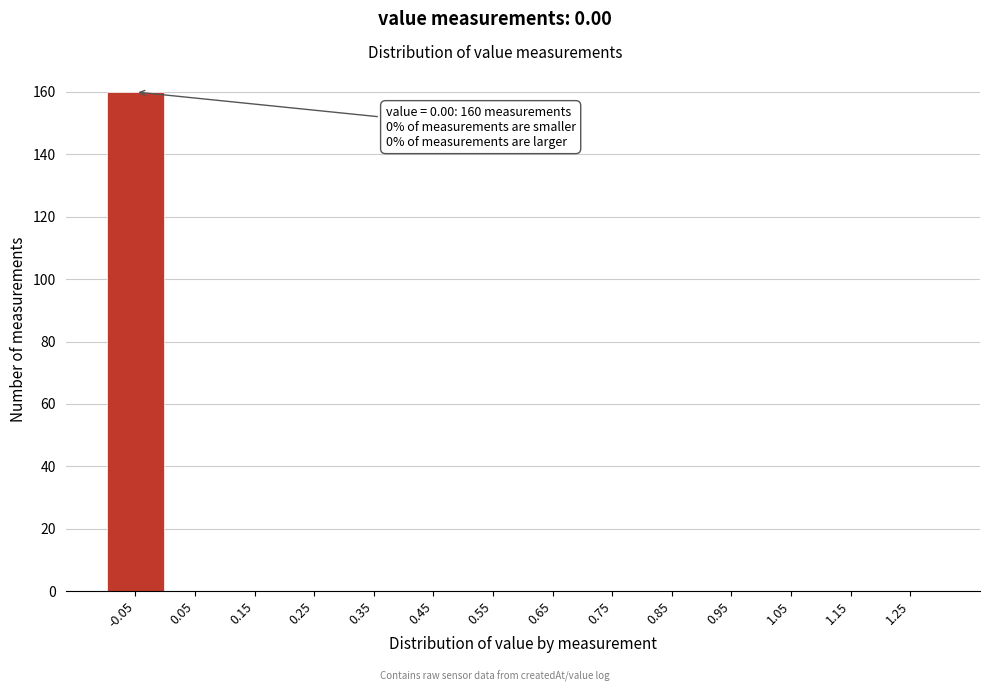

Reading left to right, transcribe all the data shown in this chart.

-0.05=160	0.05=0	0.15=0	0.25=0	0.35=0	0.45=0	0.55=0	0.65=0	0.75=0	0.85=0	0.95=0	1.05=0	1.15=0	1.25=0